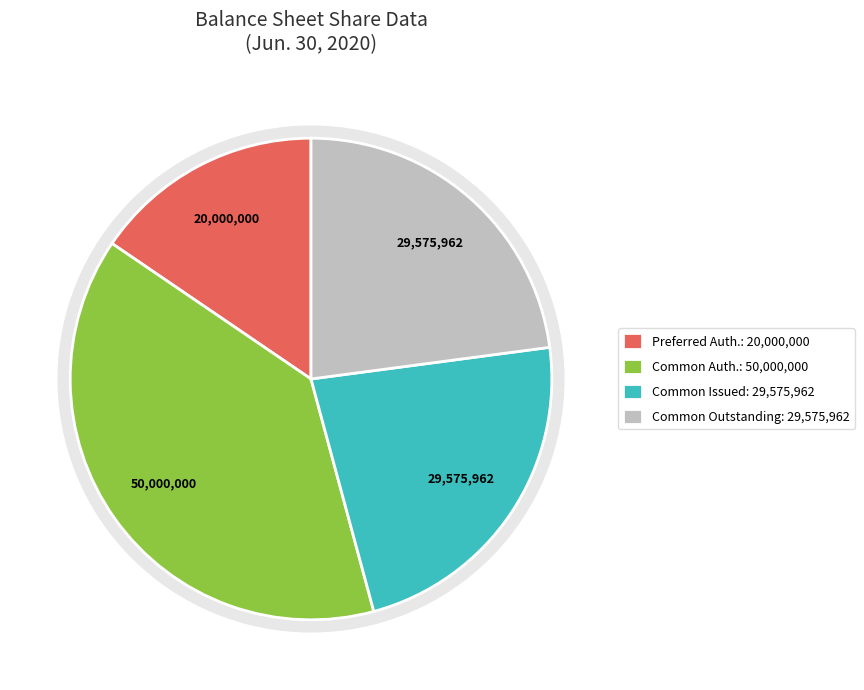

Does Preferred stock, shares issued represent more than half of the total?

No